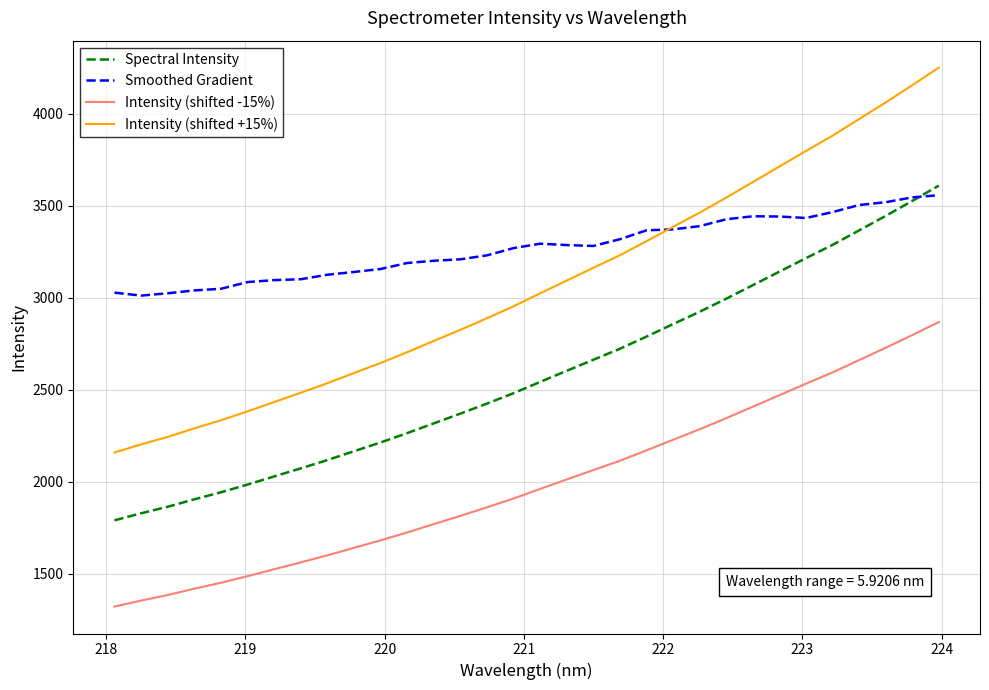

What is the lowest value of the Intensity (shifted -15%) series?

1321.5